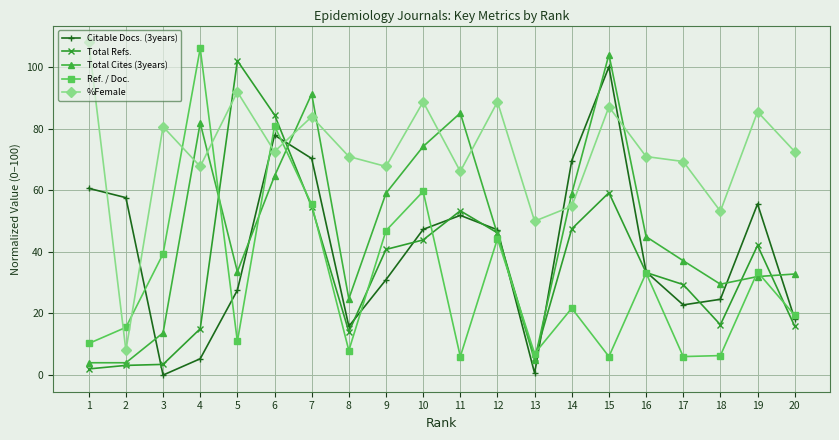

What is the difference between the second highest and second lowest values in the %Female series?

41.9